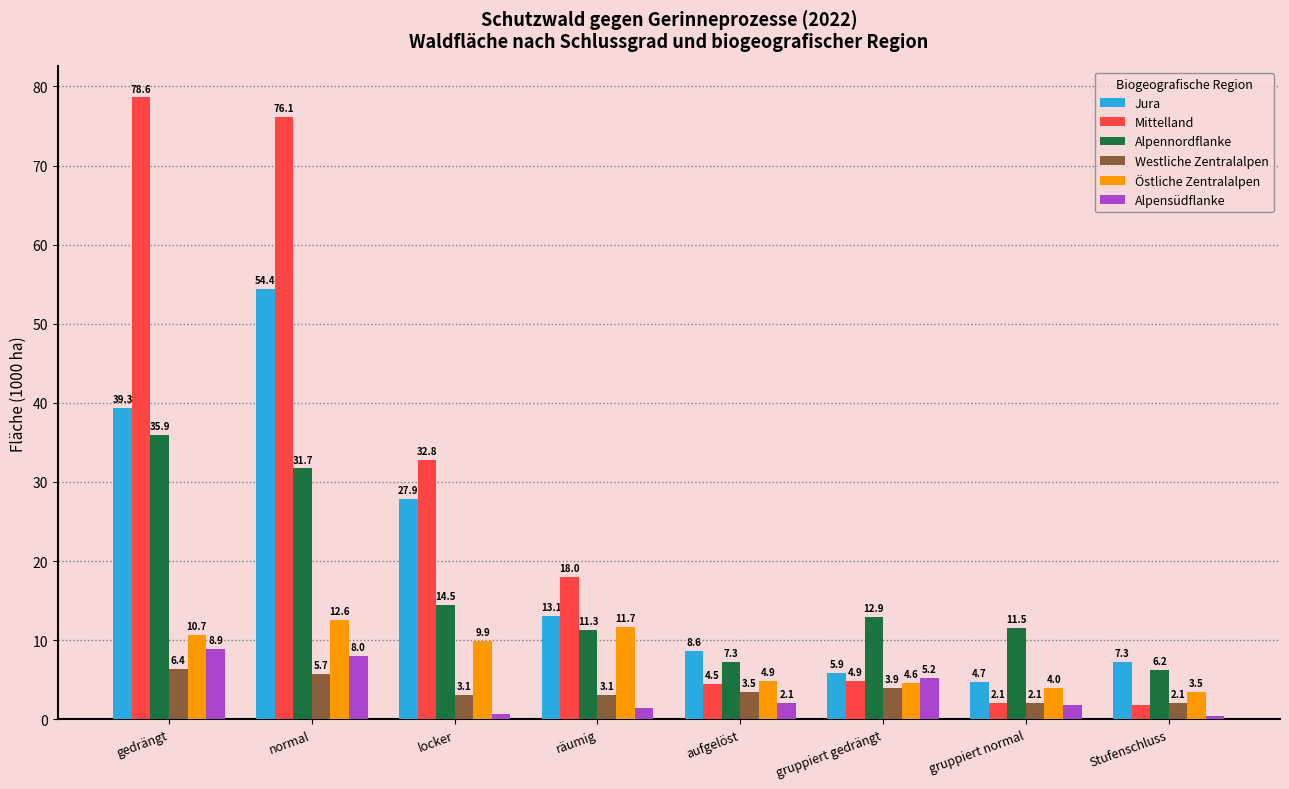

Rank the series at locker from highest to lowest value.

Mittelland, Jura, Alpennordflanke, Östliche Zentralalpen, Westliche Zentralalpen, Alpensüdflanke